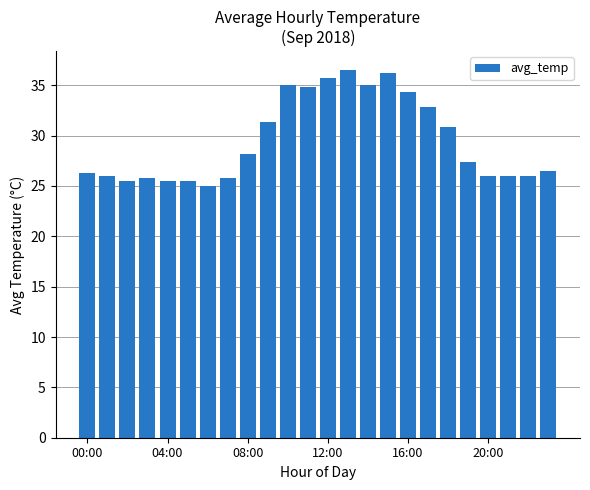

What is the average value?

29.5